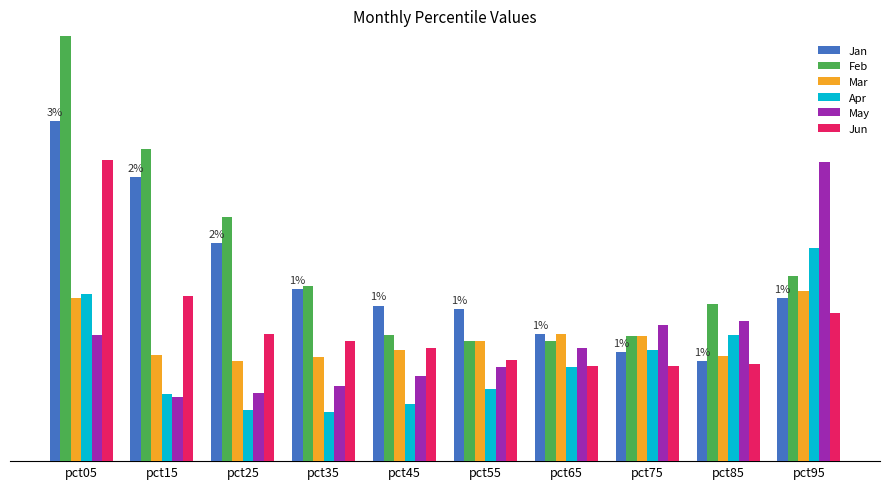

Is it true that Mar equals 0.8 at pct15?

True